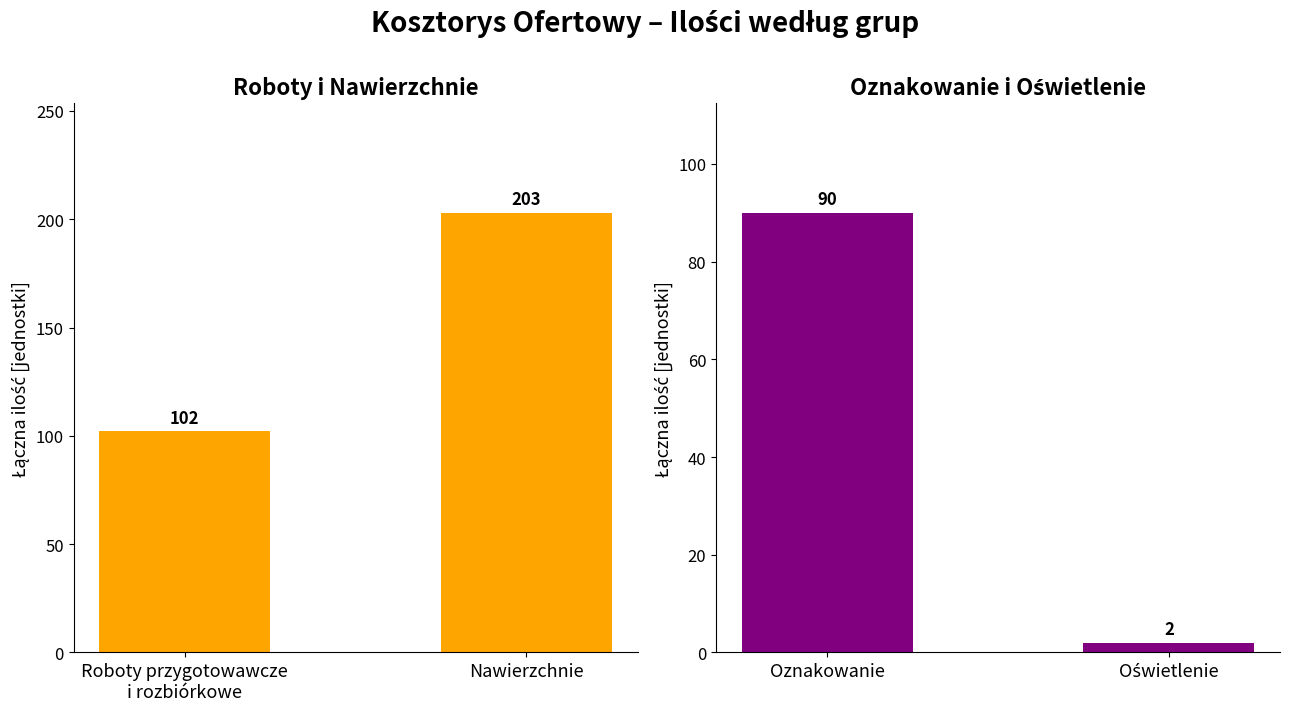

What is the difference between the Oznakowanie / Oświetlenie values at Oświetlenie and Oznakowanie?

88